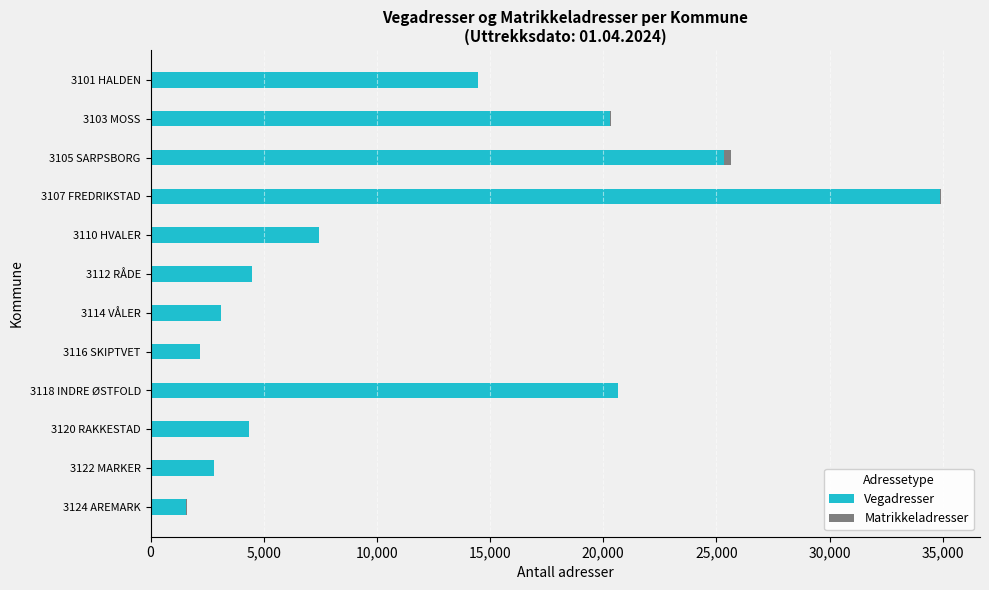

The value of Vegadresser at 3105 SARPSBORG is 25343. True or false?

True